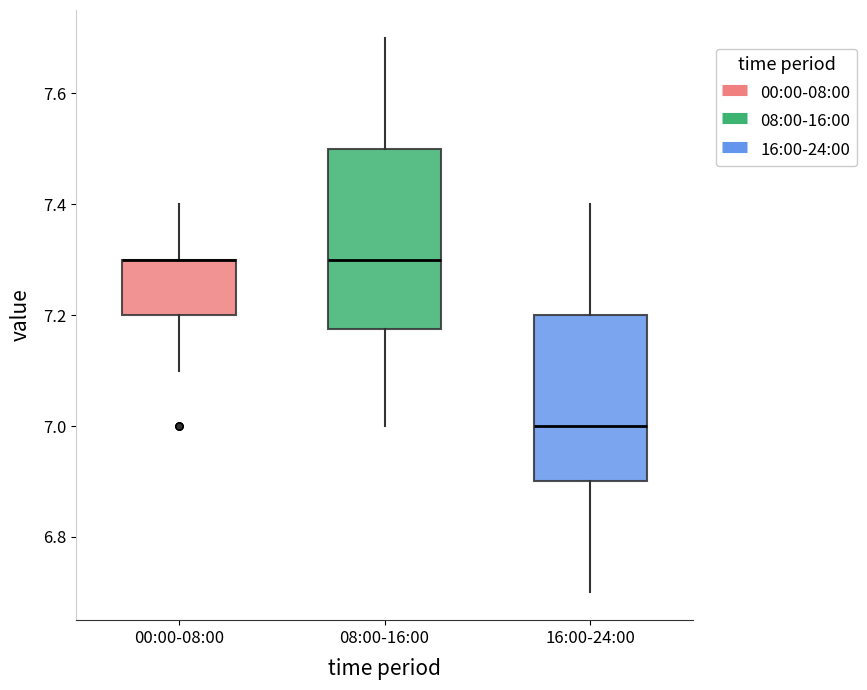

Reading left to right, read every box against the y-axis: the position of its median line, the range the box covers, and the ends of its whiskers. The values are not printed on the chart, so give them approximately, as read against the axis.

00:00-08:00: median 7.30 (drawn on the box's upper edge), box 7.20 to 7.30, whiskers 7.10 to 7.40
08:00-16:00: median 7.30, box 7.18 to 7.50, whiskers 7.00 to 7.70
16:00-24:00: median 7.00, box 6.90 to 7.20, whiskers 6.70 to 7.40